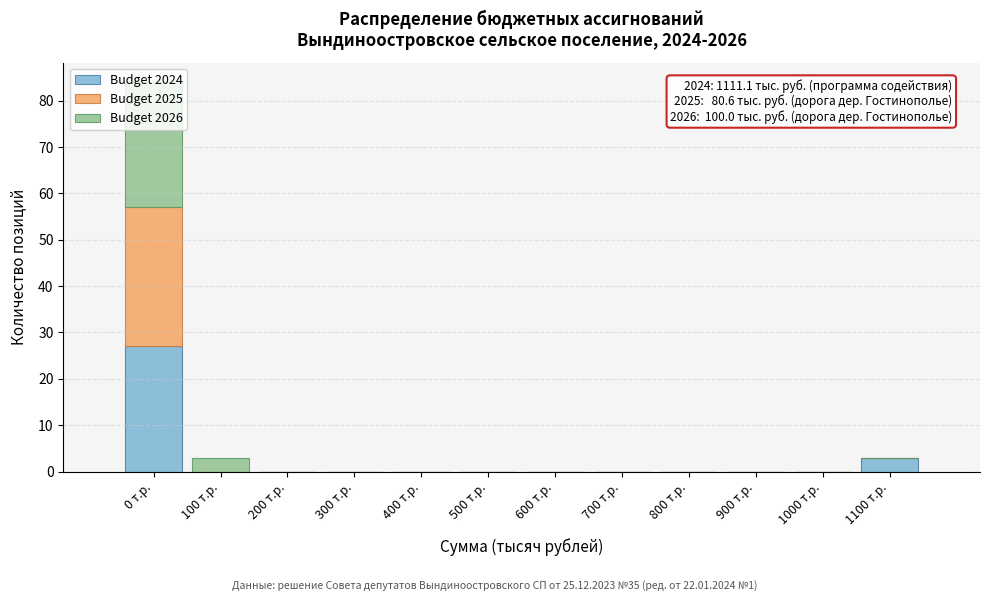

True or false: Budget 2024 has a value of 13 at 900 т.р..

False